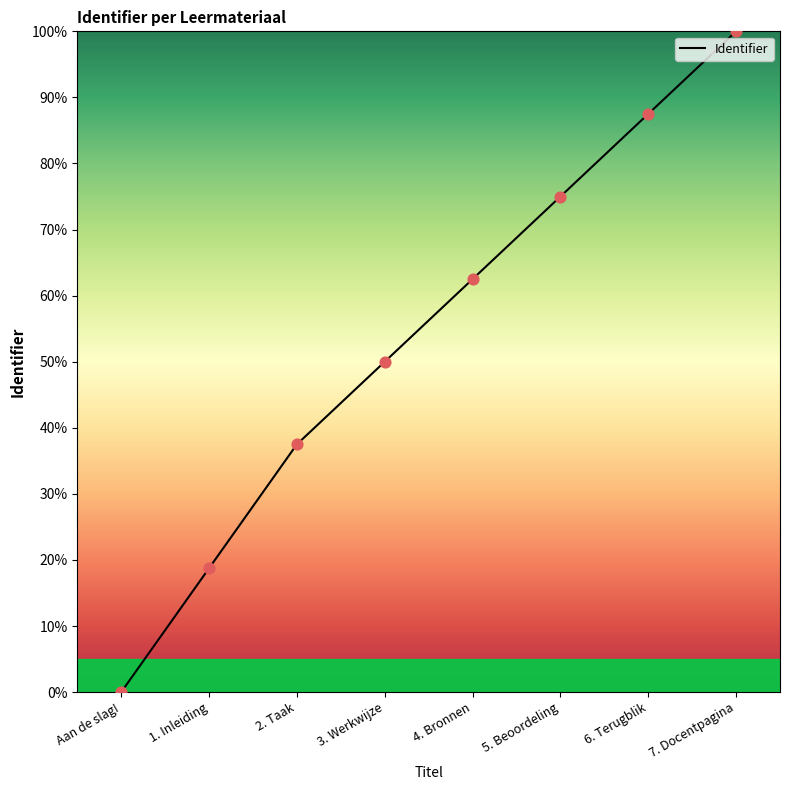

What is the change in value from 3. Werkwijze to 6. Terugblik?

+37.5